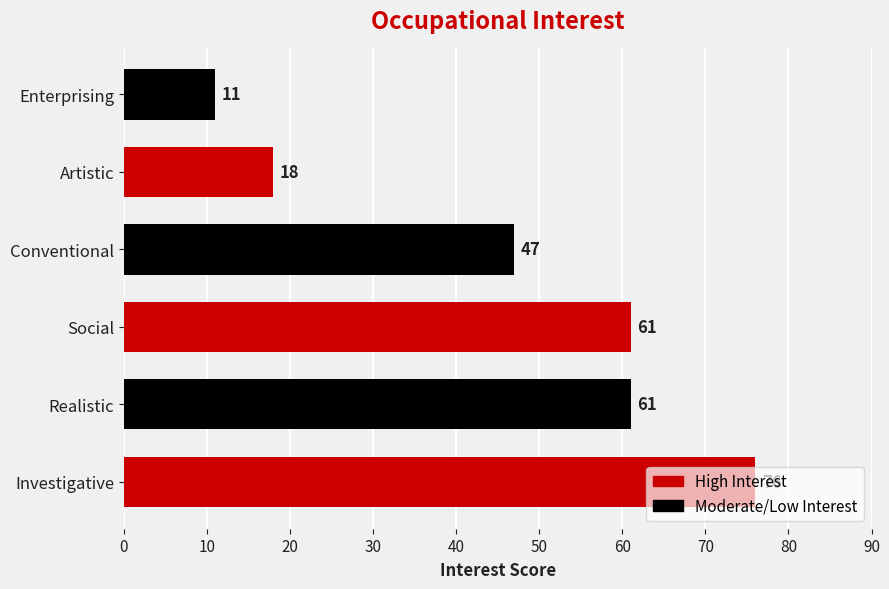

What is the average value?

46